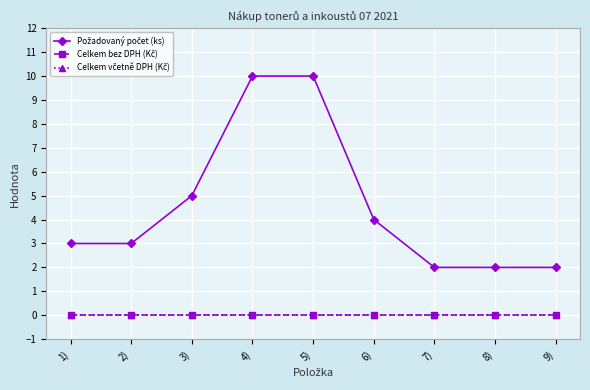

Rank the categories by Celkem včetně DPH (Kč) value from lowest to highest.

1), 2), 3), 4), 5), 6), 7), 8), 9)